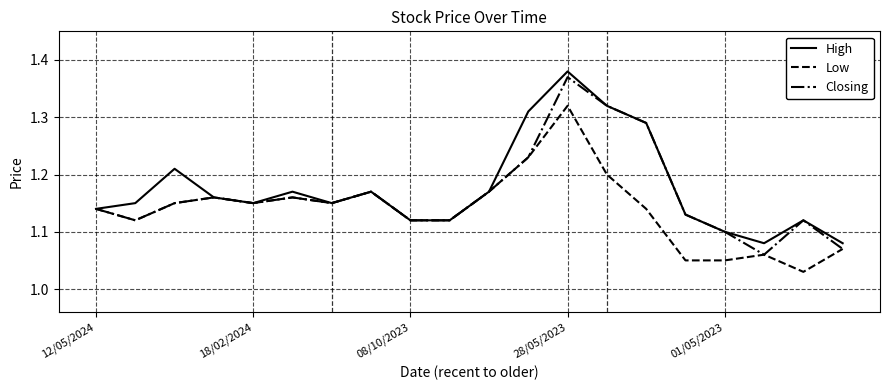

Rank the series by their maximum value, from highest to lowest.

High, Closing, Low